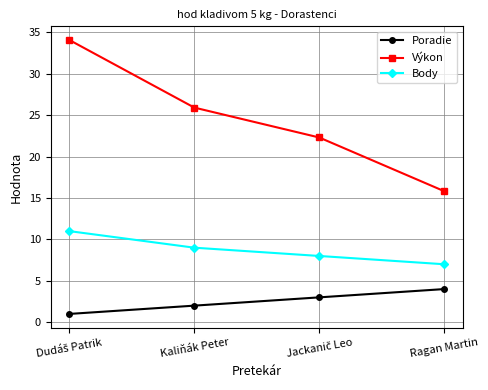

True or false: Poradie and Výkon cross at least once.

False